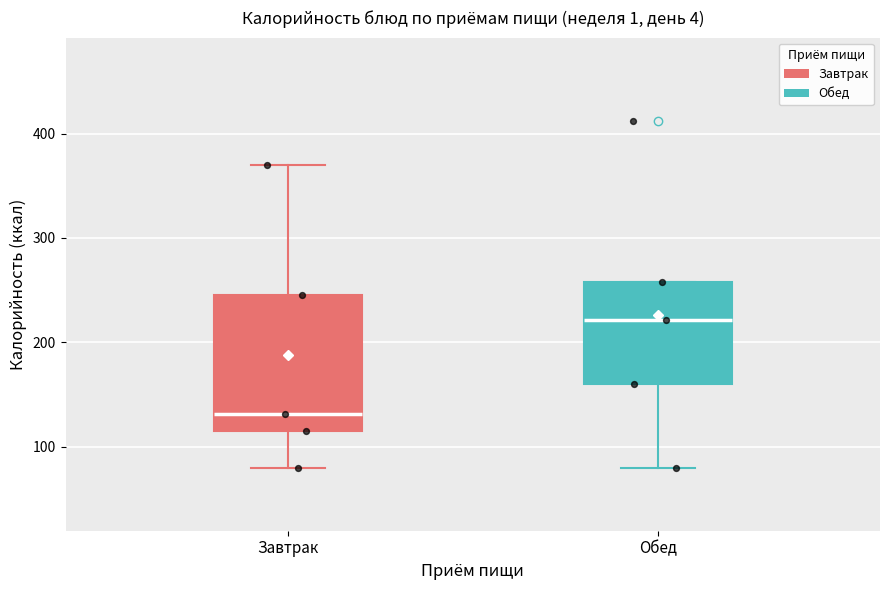

Reading left to right, read every box against the y-axis: the position of its median line, the range the box covers, and the ends of its whiskers. The values are not printed on the chart, so give them approximately, as read against the axis.

Завтрак: median 130, box 110 to 250, whiskers 80 to 370
Обед: median 220, box 160 to 260, whiskers 80 to 260